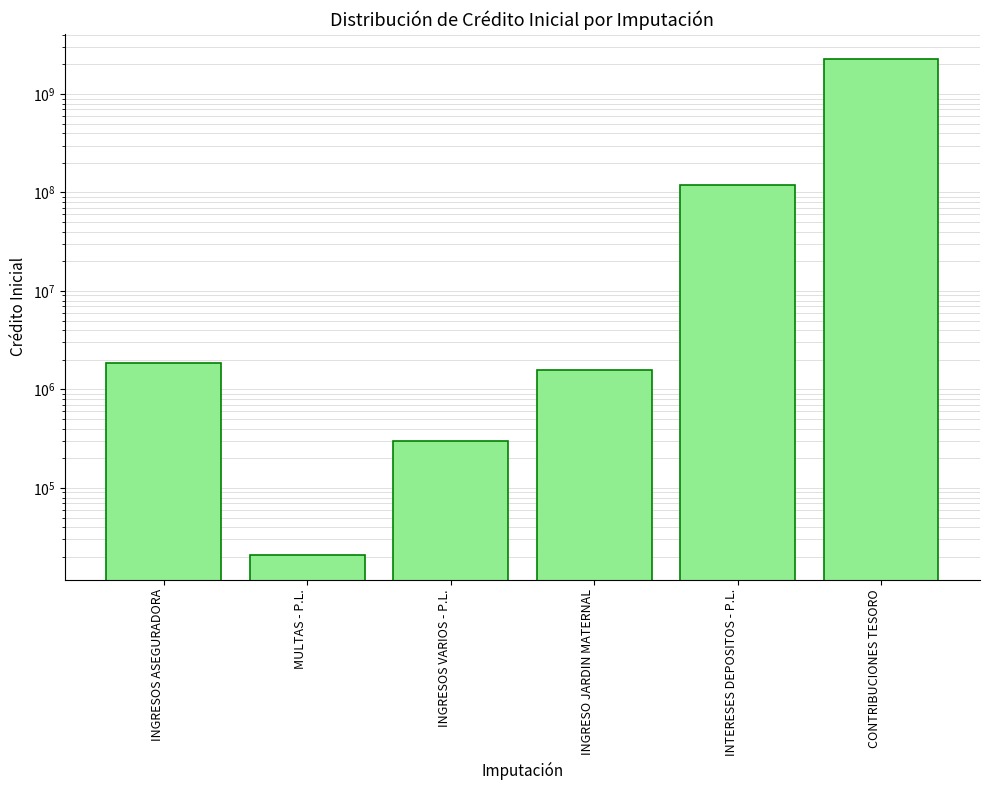

What is the smallest value displayed?

21000